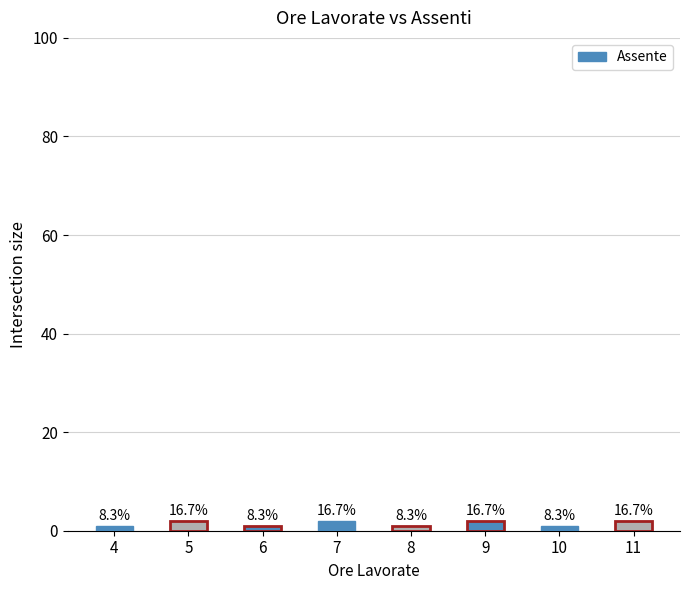

List the labels in order of value, largest first.

5, 7, 9, 11, 4, 6, 8, 10